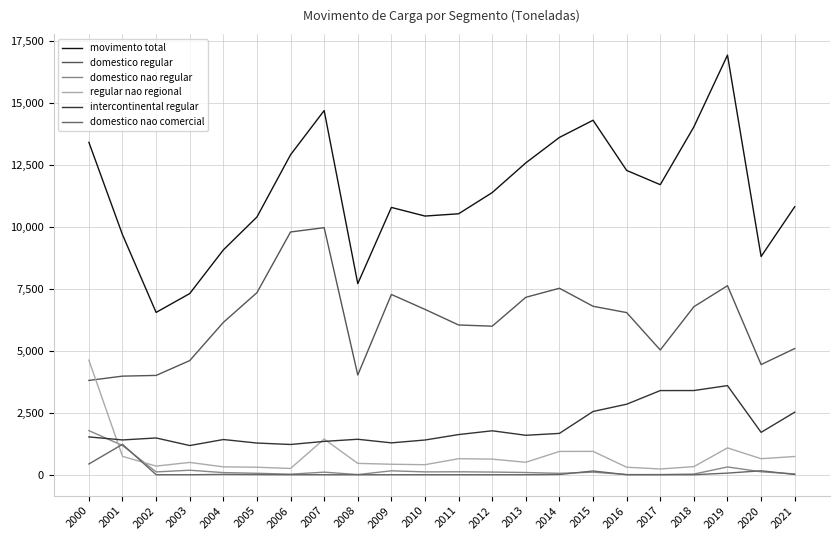

What is the greatest value displayed?

16926.4